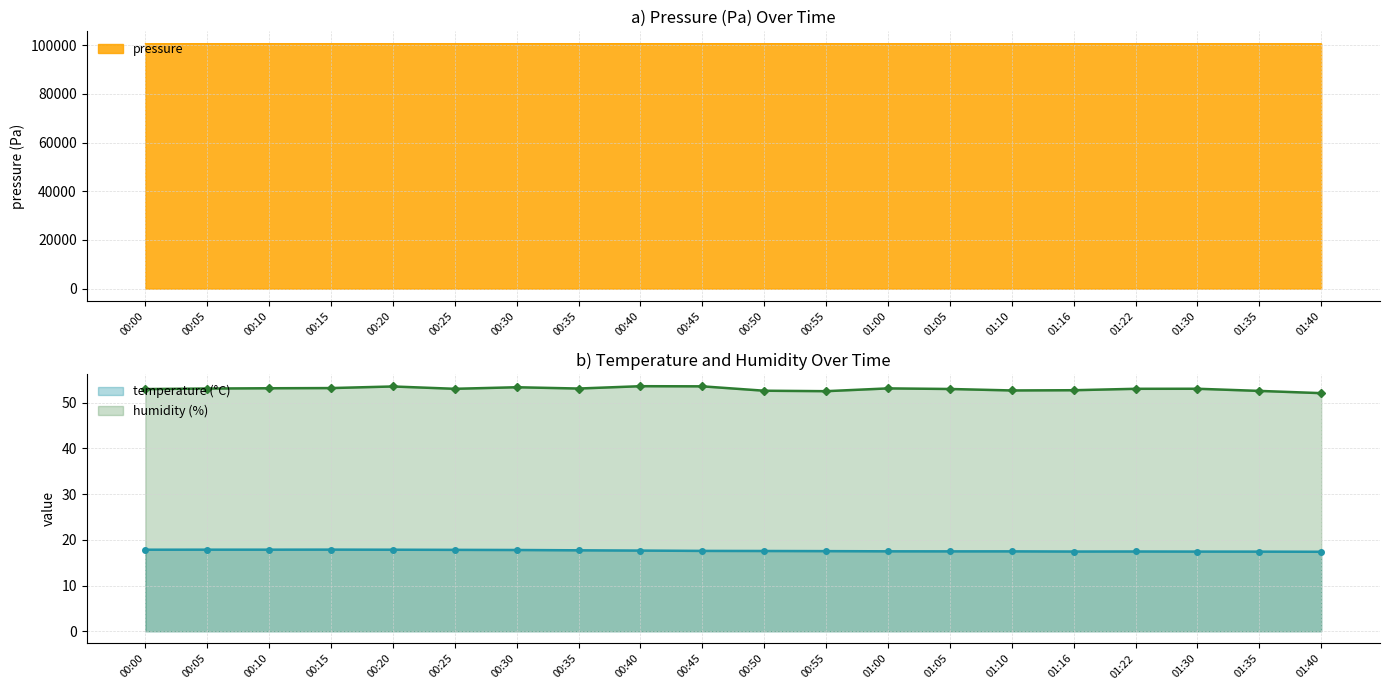

The value of pressure at 00:00 is 100679.0. True or false?

True